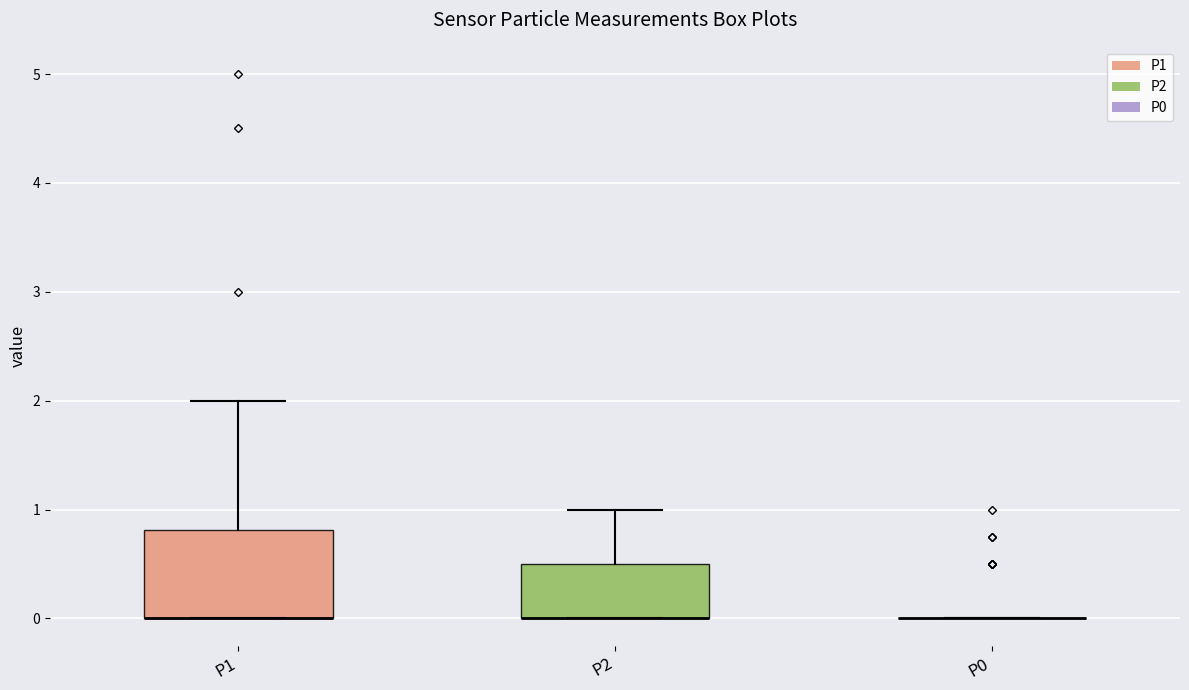

Reading left to right, read every box against the y-axis: the position of its median line, the range the box covers, and the ends of its whiskers. The values are not printed on the chart, so give them approximately, as read against the axis.

P1: median 0.0 (drawn on the box's lower edge), box 0.0 to 0.8, whiskers 0.0 to 2.0
P2: median 0.0 (drawn on the box's lower edge), box 0.0 to 0.5, whiskers 0.0 to 1.0
P0: box collapsed to a line at 0.0, whiskers 0.0 to 0.0